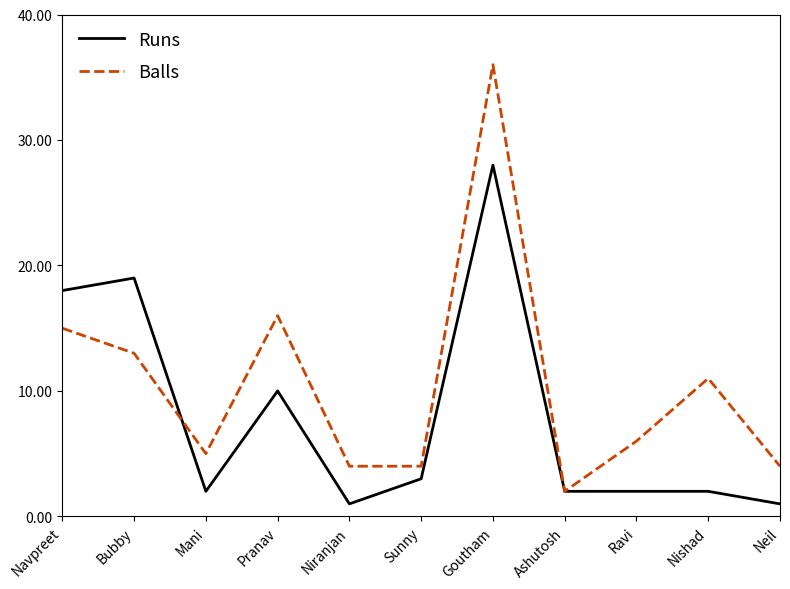

The Balls series shows 15 at Navpreet. True or false?

True